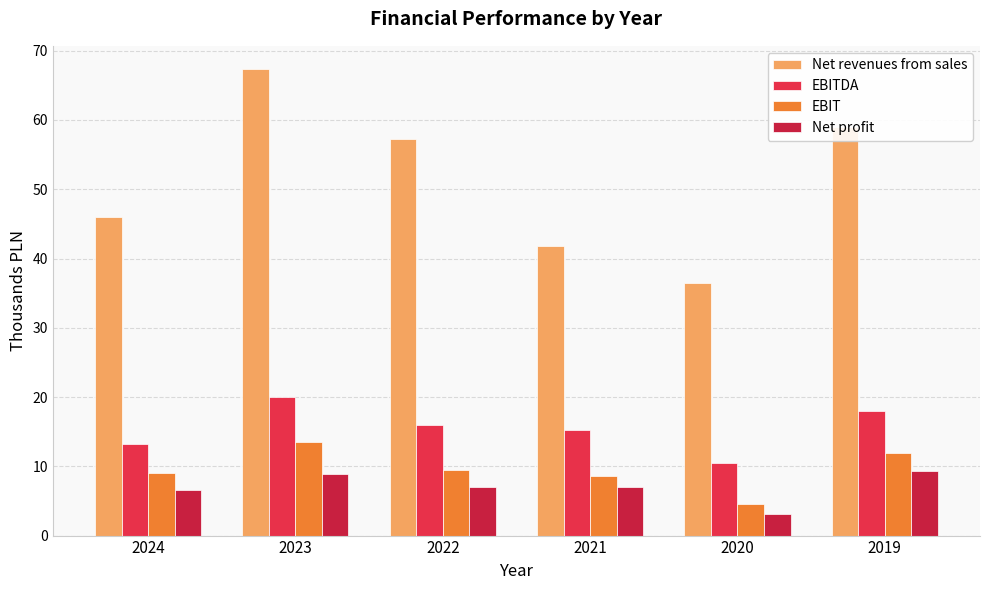

Reading right to left, what are all the values shown in this chart?

Net revenues from sales: 2019=59.0	2020=36.5	2021=41.8	2022=57.3	2023=67.3	2024=46.0
EBITDA: 2019=18.0	2020=10.4	2021=15.2	2022=16.0	2023=20.1	2024=13.2
EBIT: 2019=11.9	2020=4.6	2021=8.5	2022=9.5	2023=13.5	2024=9.0
Net profit: 2019=9.4	2020=3.2	2021=7.1	2022=6.9	2023=8.9	2024=6.6